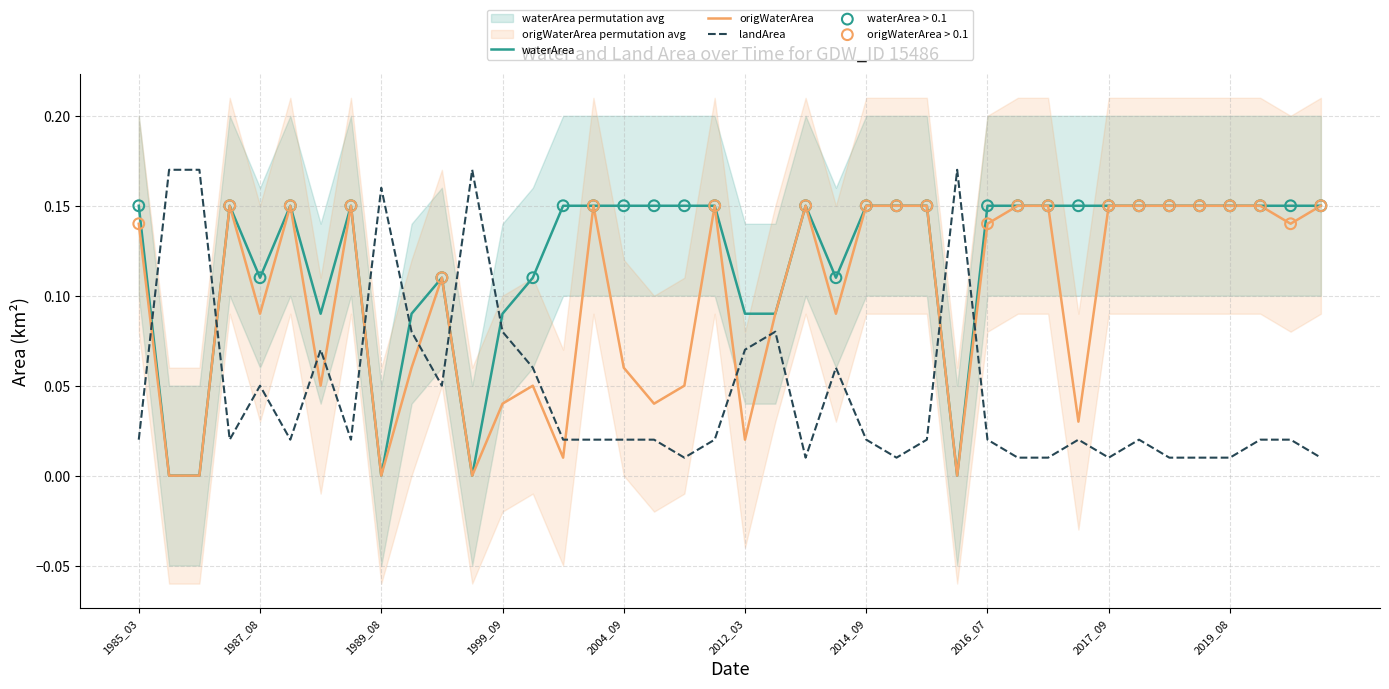

Which series contains the lowest Y value?

waterArea